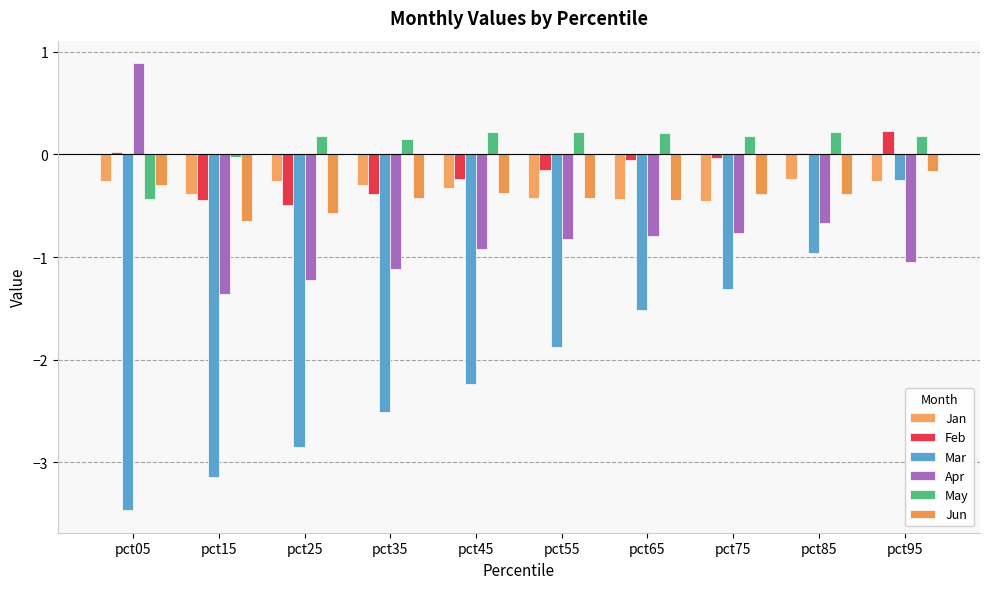

The Apr series shows -1.1 at pct35. True or false?

True